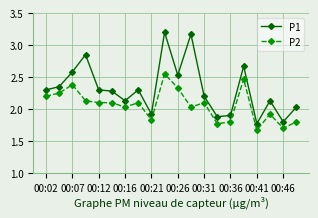

Does the chart display data point markers on the line(s)?

Yes